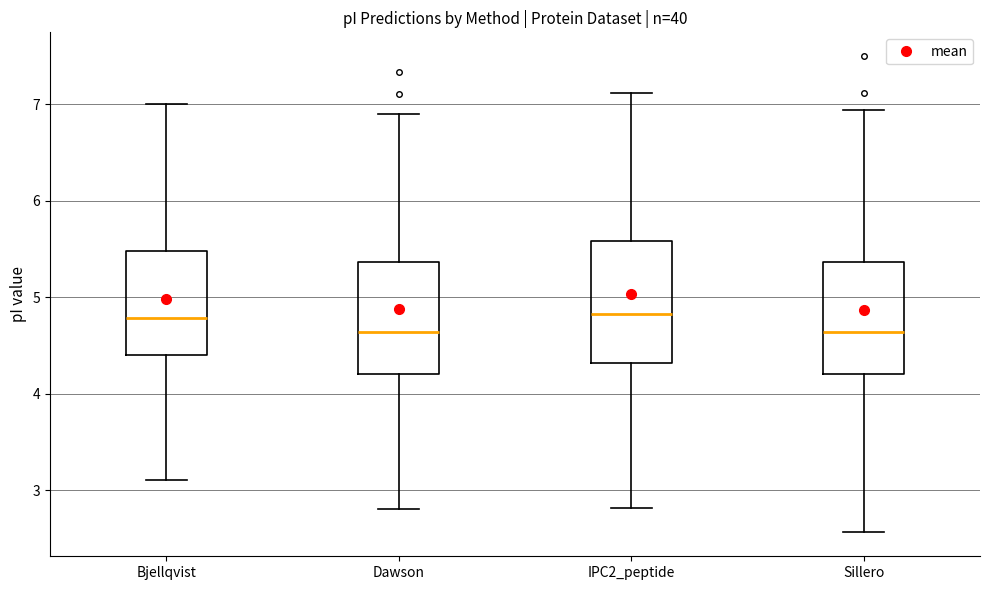

Reading left to right, transcribe this box plot: for each box, give where its median line is, the range the box spans, and where its two whiskers end, as read against the y-axis. The values are not printed on the chart, so give them approximately, as read against the axis.

Bjellqvist: median 4.8, box 4.4 to 5.5, whiskers 3.1 to 7.0
Dawson: median 4.6, box 4.2 to 5.4, whiskers 2.8 to 6.9
IPC2_peptide: median 4.8, box 4.3 to 5.6, whiskers 2.8 to 7.1
Sillero: median 4.6, box 4.2 to 5.4, whiskers 2.6 to 6.9